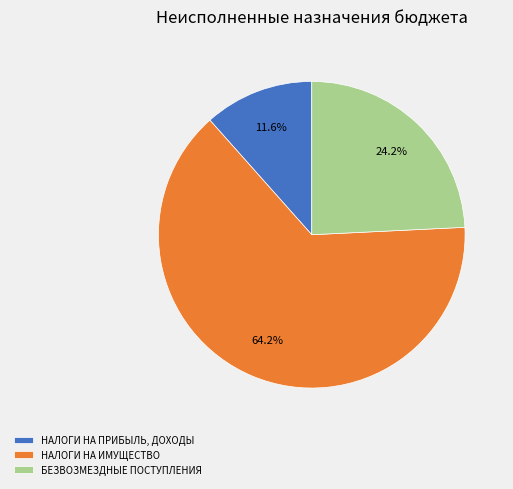

What is the smallest slice in the pie chart?

НАЛОГИ НА ПРИБЫЛЬ, ДОХОДЫ